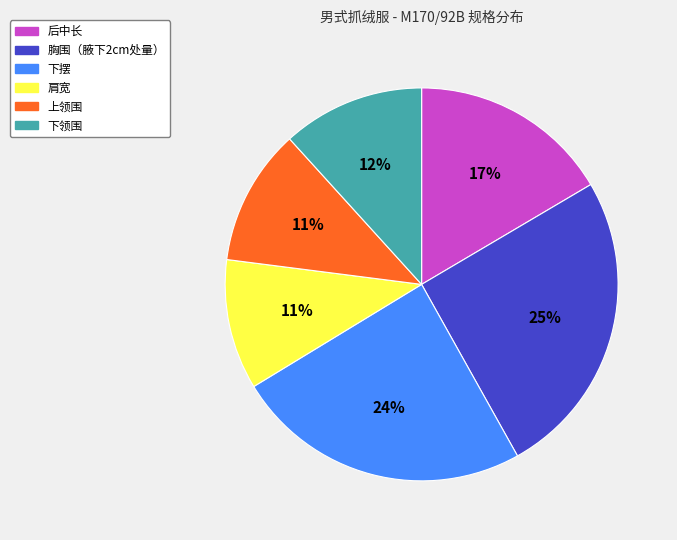

The 下摆 slice represents 24% of the pie. True or false?

True